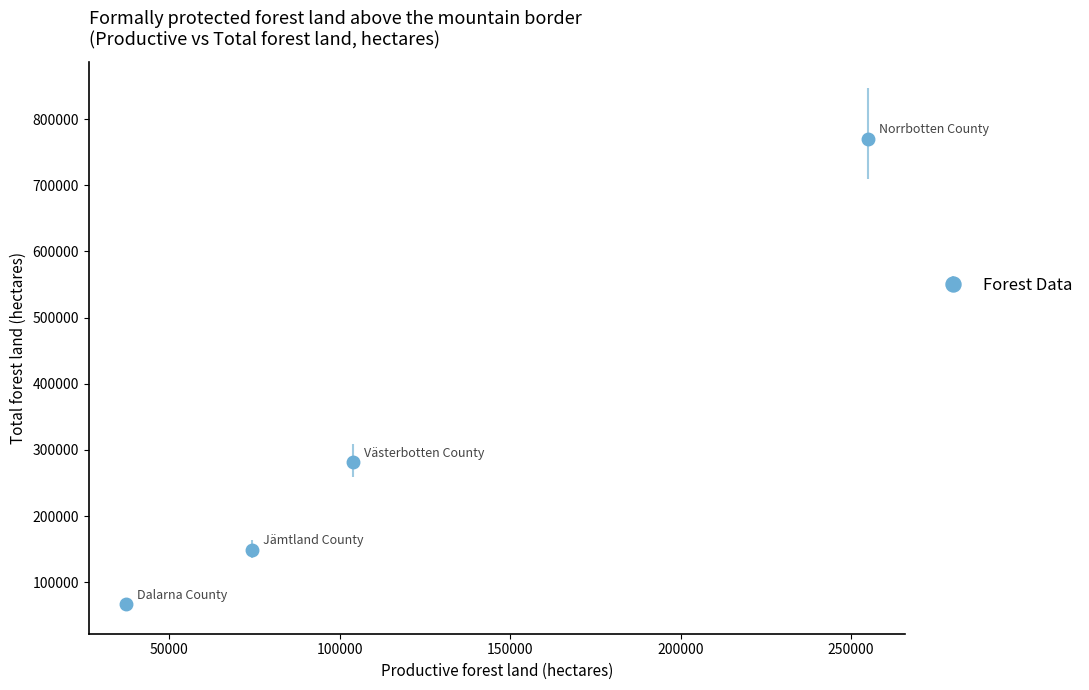

What is the greatest value displayed?

770400